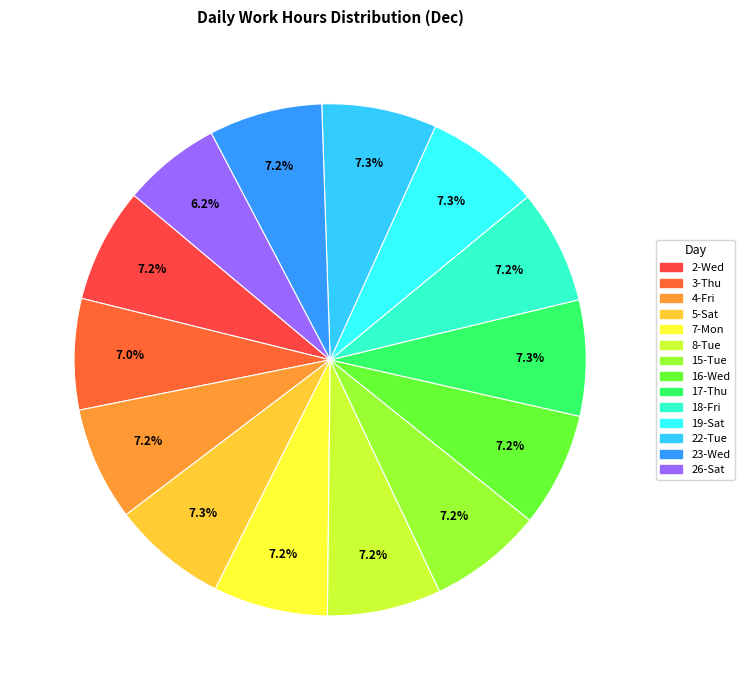

What is the change in value from 4-Fri to 7-Mon?

+0.1